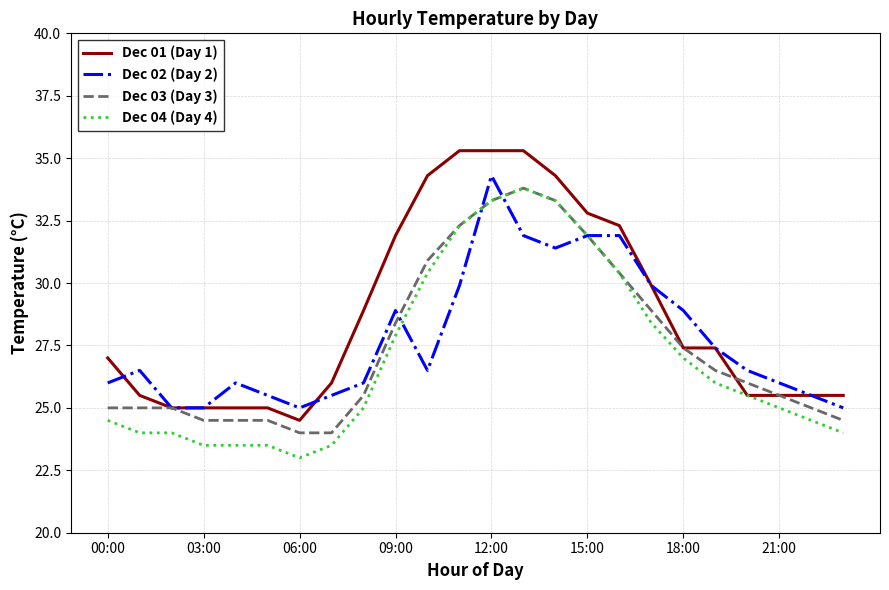

What is the lowest value of the Dec 02 (Day 2) series?

25.0